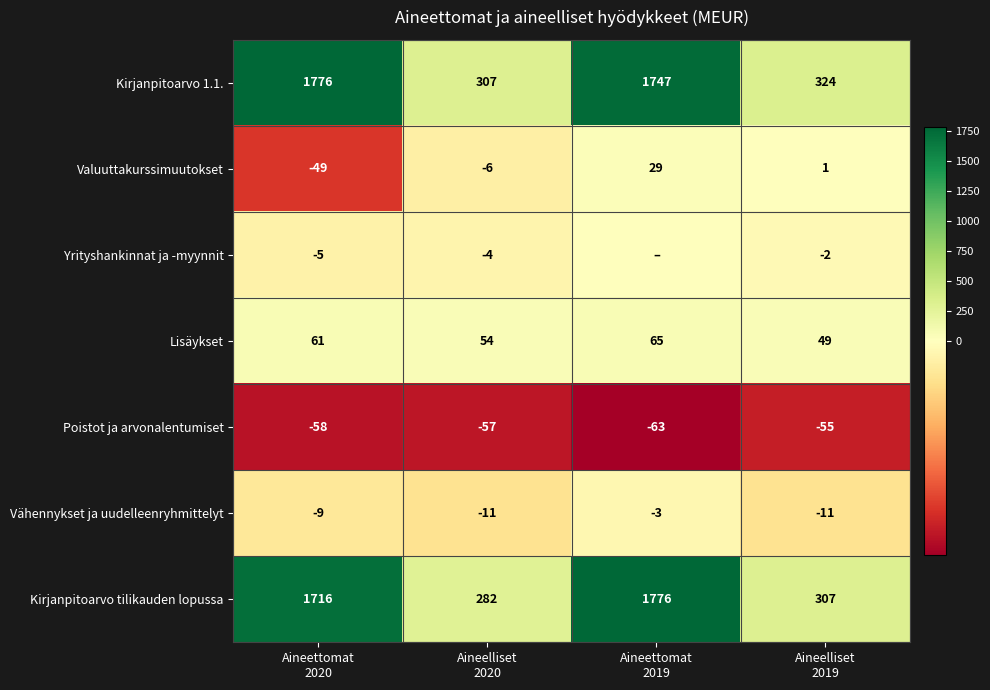

Count the Poistot ja arvonalentumiset values in the range -58 to -55.

3